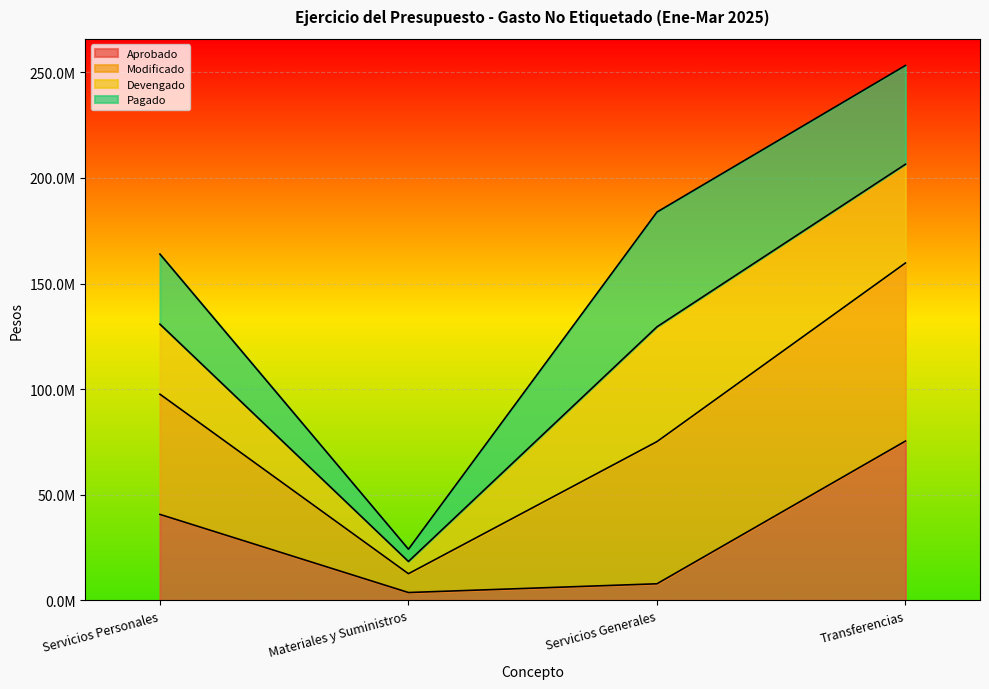

What is the minimum value shown in the chart?

3701817